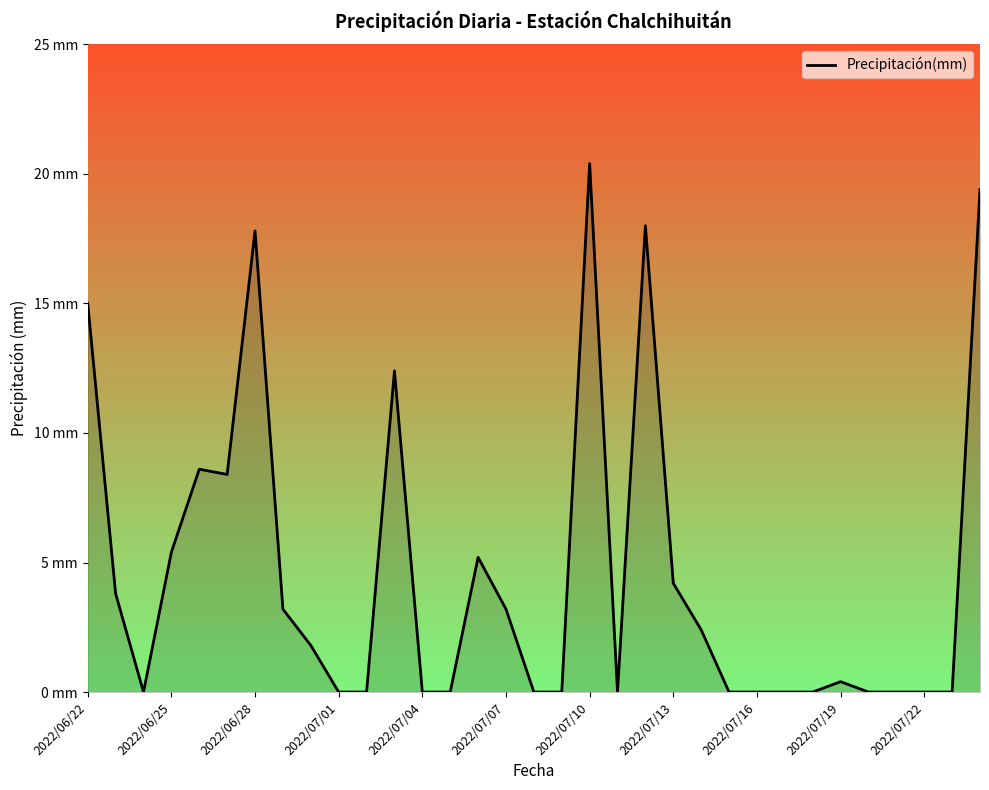

How many points are higher than both their immediate neighbors (excluding endpoints)?

7